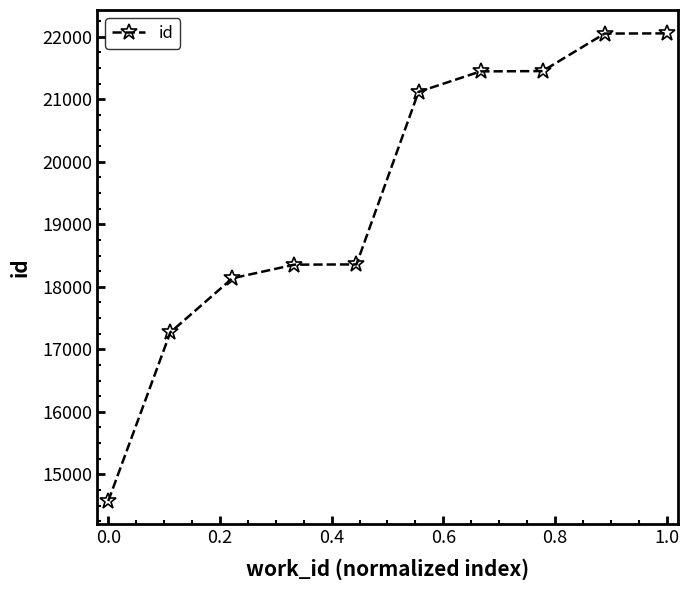

What is the value of the 5th point from the left?

18358